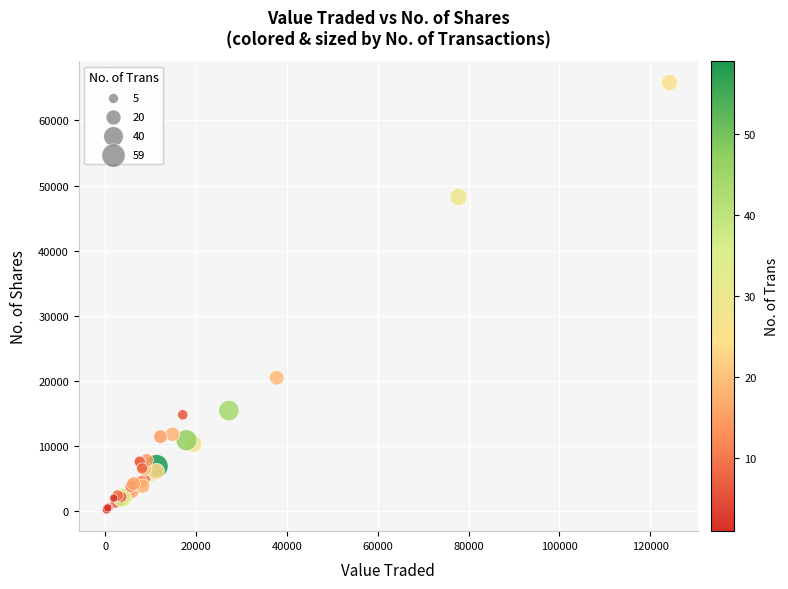

What Y value in the scatter plot is closest to 33017?

20486